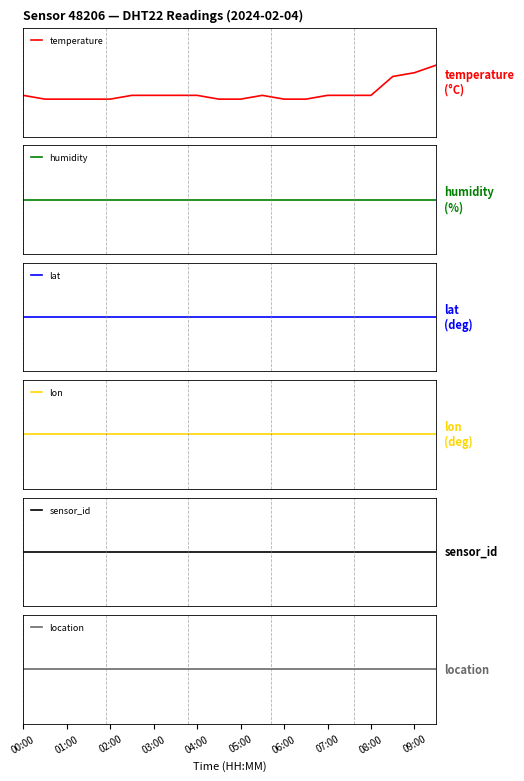

What are all the series names shown in the legend?

temperature, humidity, lat, lon, sensor_id, location